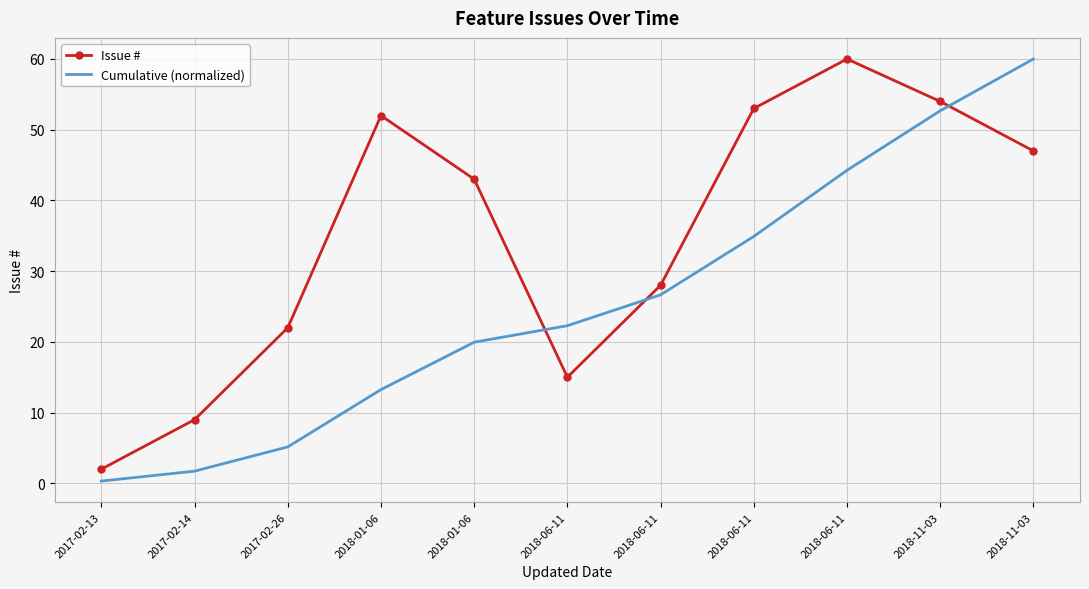

What are all the series names shown in the legend?

Issue #, Cumulative (normalized)